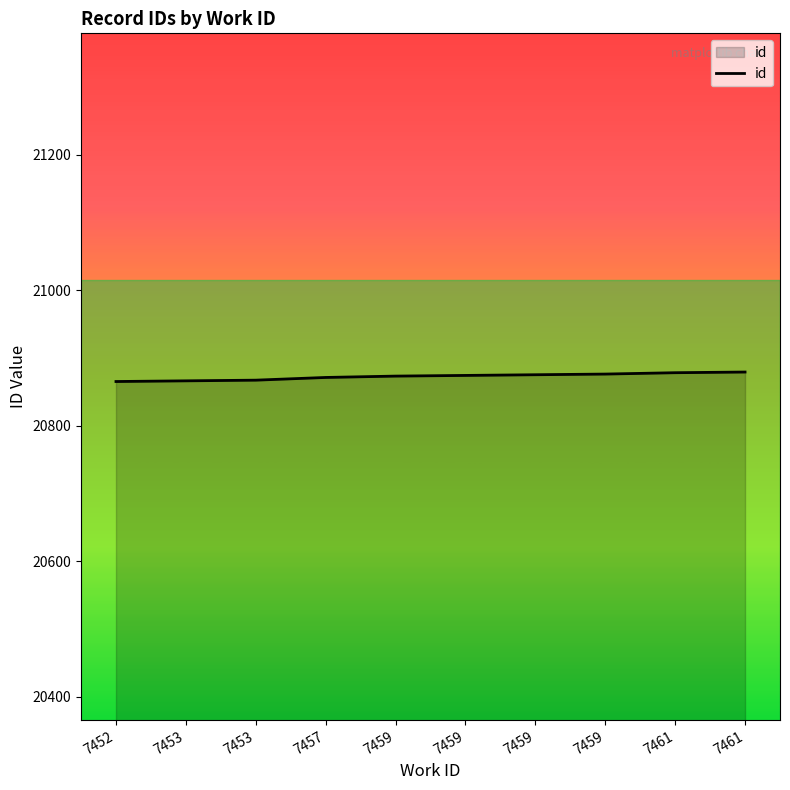

What is the minimum value shown in the chart?

20865